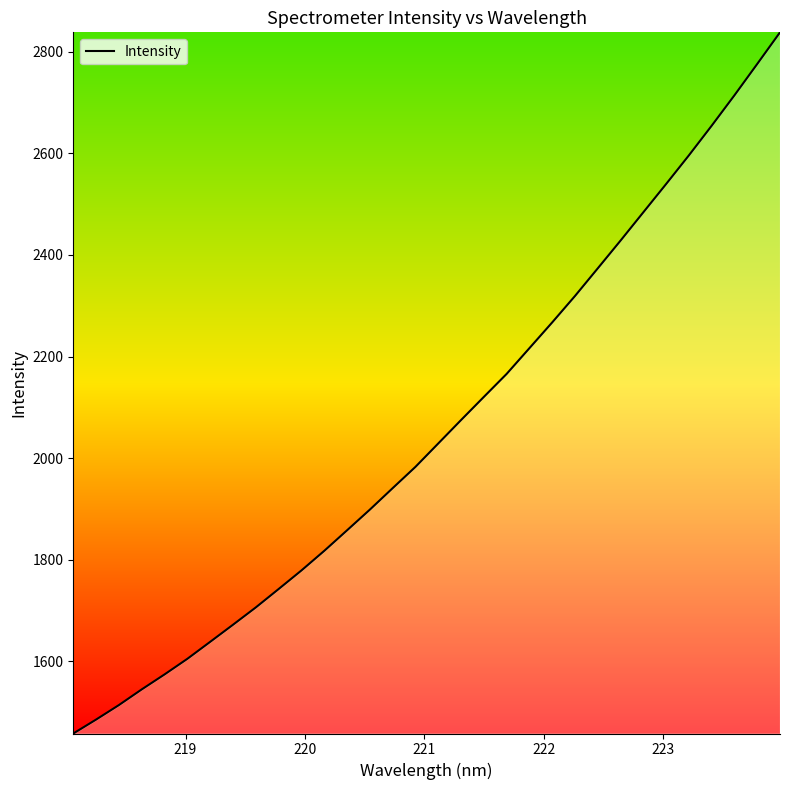

How many values exceed 2028?

16